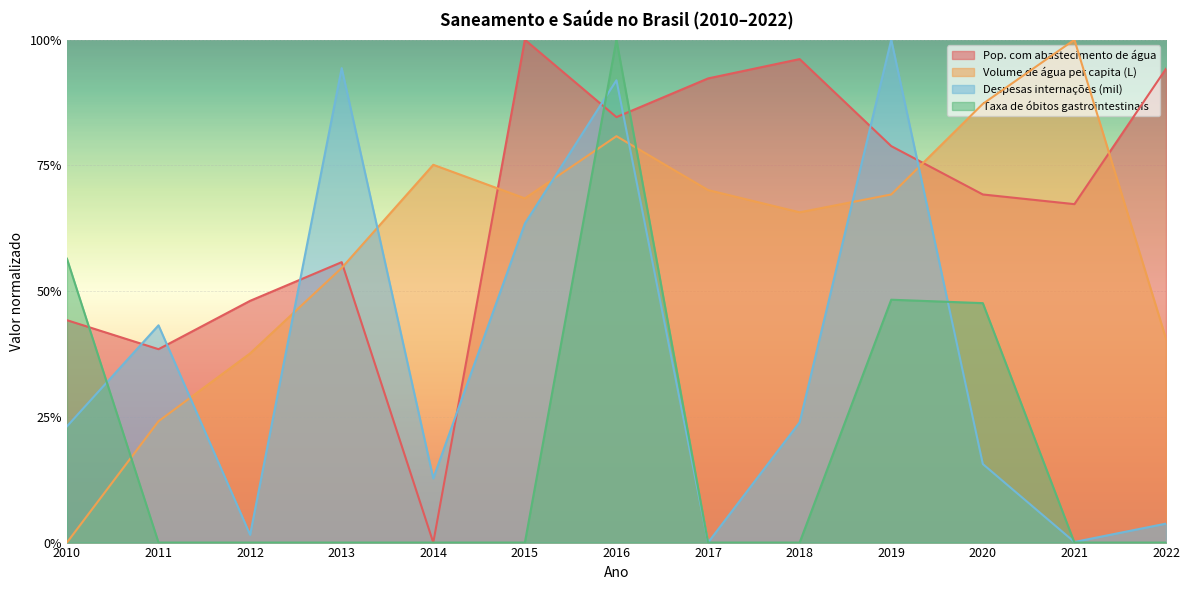

Where is the first local minimum for Pop. com abastecimento de água?

2011